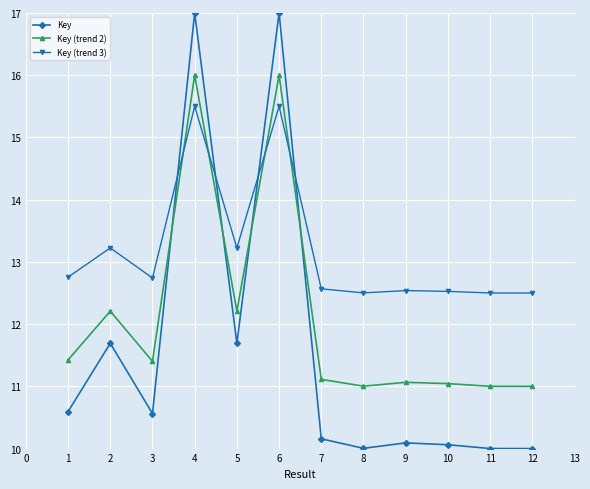

How many series are shown in this chart?

3